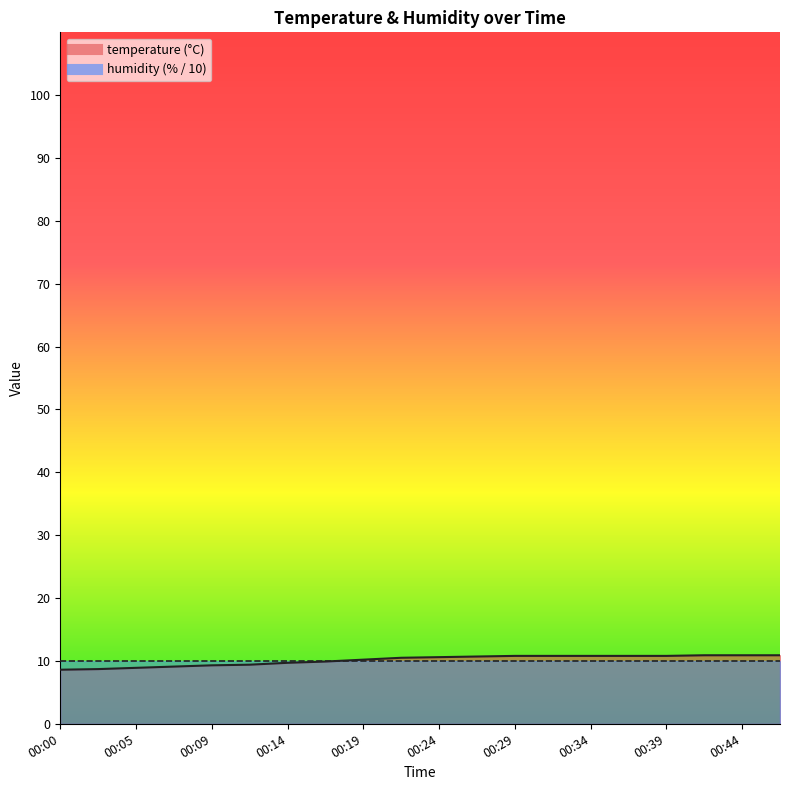

How many lines are shown in the chart?

1